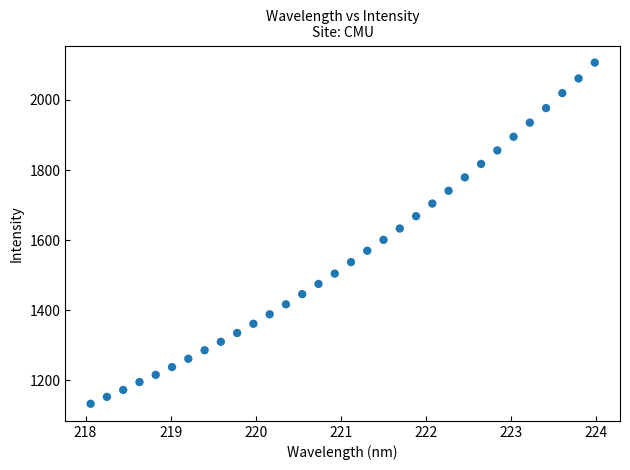

What is the range of Y values (max minus min)?

973.2